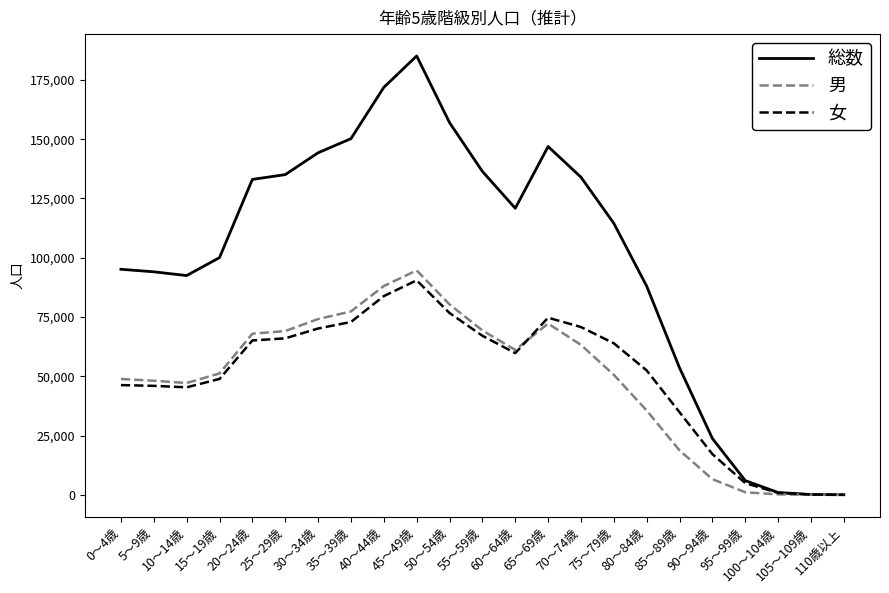

Rank the series at 0～4歳 from highest to lowest value.

総数, 男, 女